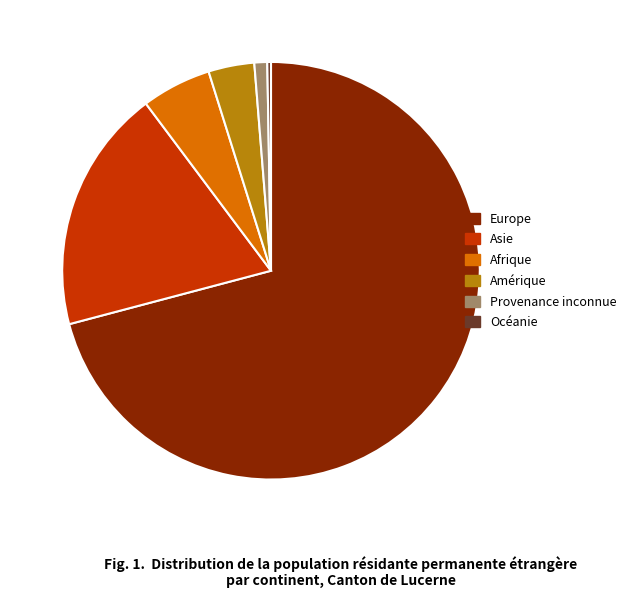

Does Afrique represent more than half of the total?

No